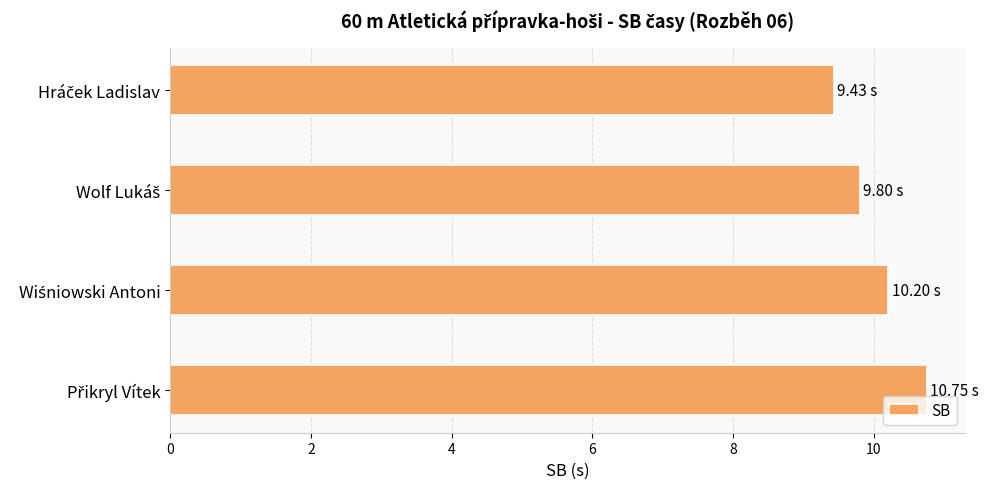

What is the difference between the second highest and second lowest values?

0.4